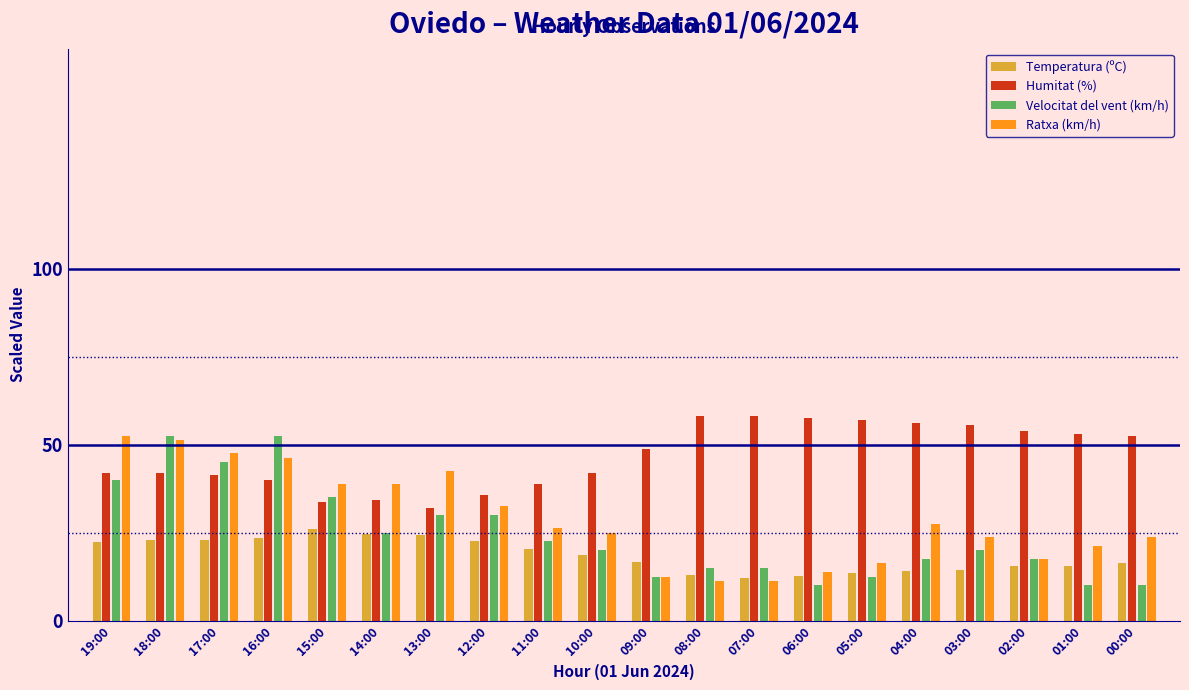

What is the label of the 4th bar from the left?

16:00